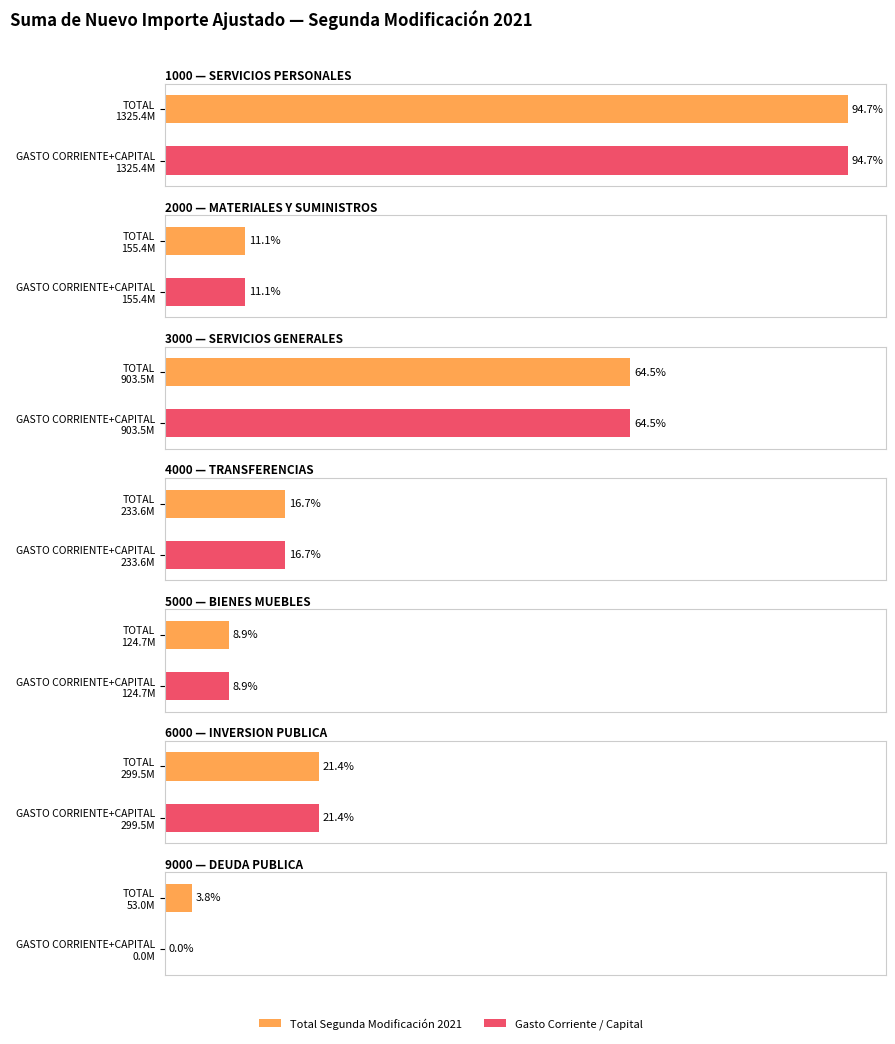

Count the number of data series in this chart.

2